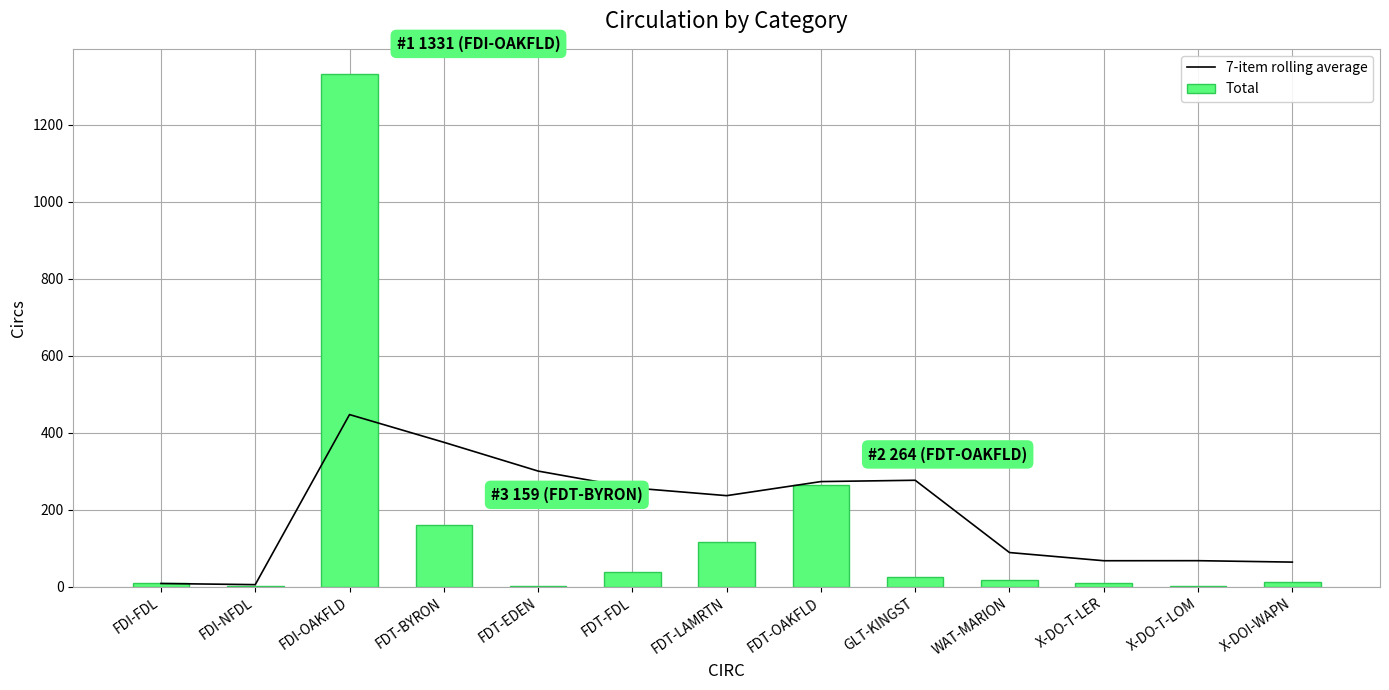

What is the difference between the maximum and minimum values in the Total series?

1330.0